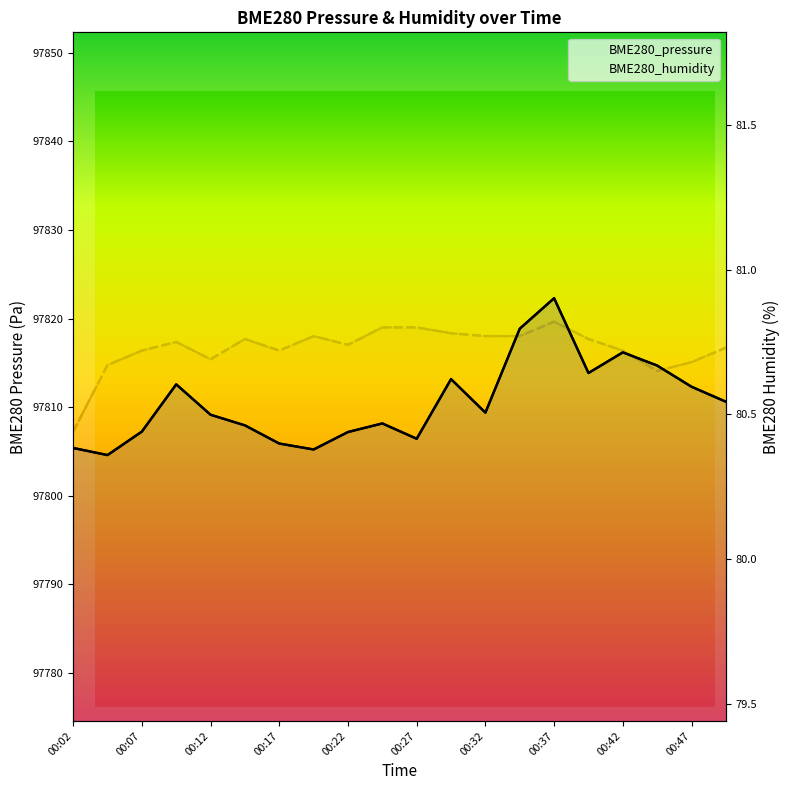

Where is BME280_pressure nearest to the value 97813?

00:29